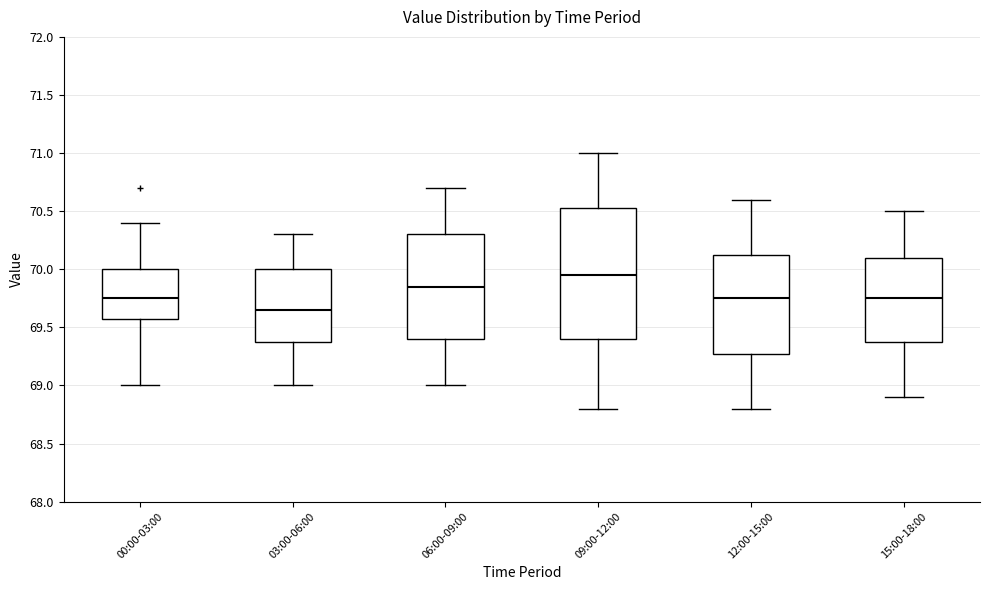

Reading left to right, transcribe this box plot: for each box, give where its median line is, the range the box spans, and where its two whiskers end, as read against the y-axis. The values are not printed on the chart, so give them approximately, as read against the axis.

00:00-03:00: median 69.75, box 69.60 to 70.00, whiskers 69.00 to 70.40
03:00-06:00: median 69.65, box 69.40 to 70.00, whiskers 69.00 to 70.30
06:00-09:00: median 69.85, box 69.40 to 70.30, whiskers 69.00 to 70.70
09:00-12:00: median 69.95, box 69.40 to 70.55, whiskers 68.80 to 71.00
12:00-15:00: median 69.75, box 69.30 to 70.15, whiskers 68.80 to 70.60
15:00-18:00: median 69.75, box 69.40 to 70.10, whiskers 68.90 to 70.50